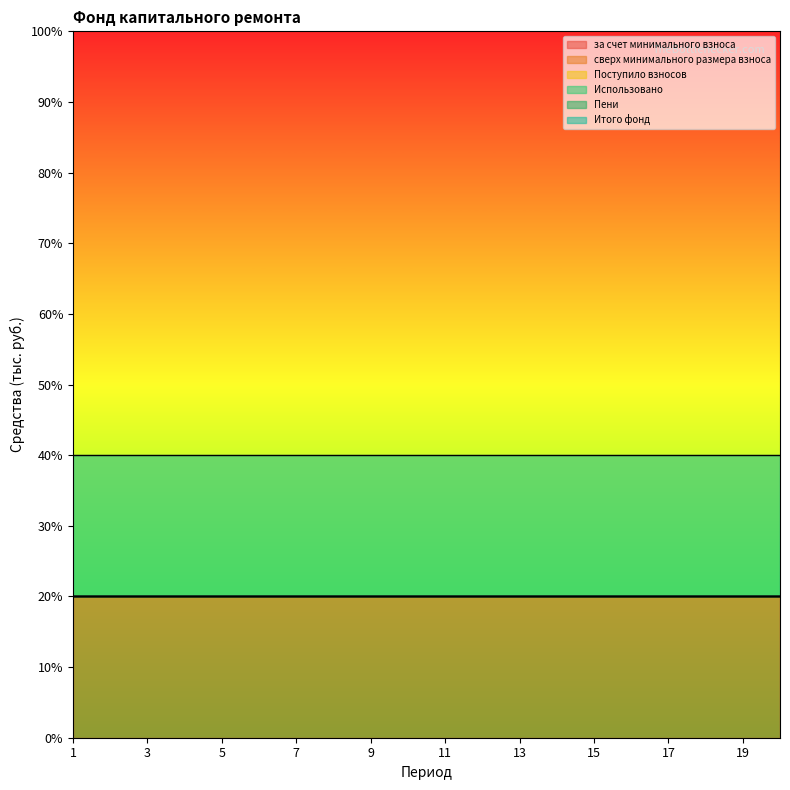

True or false: сверх минимального размера взноса has more than 0 interior local peaks.

False